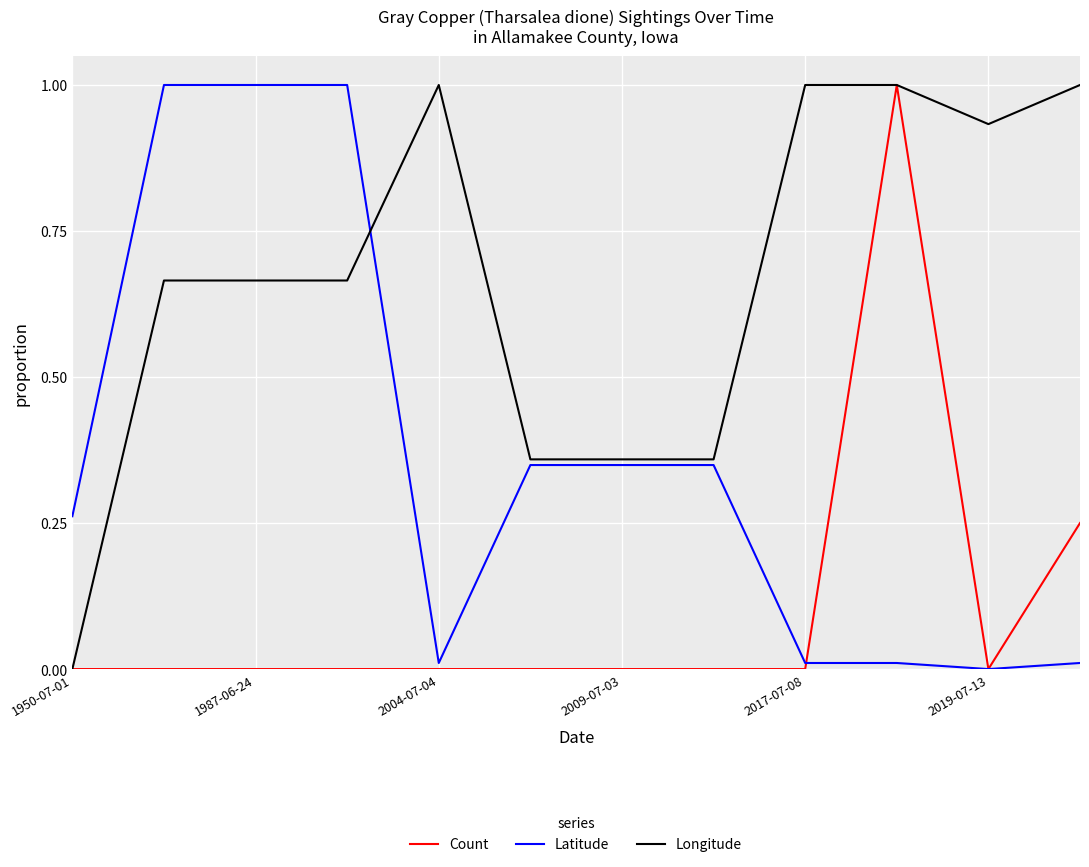

What is the maximum value for Latitude?

1.0